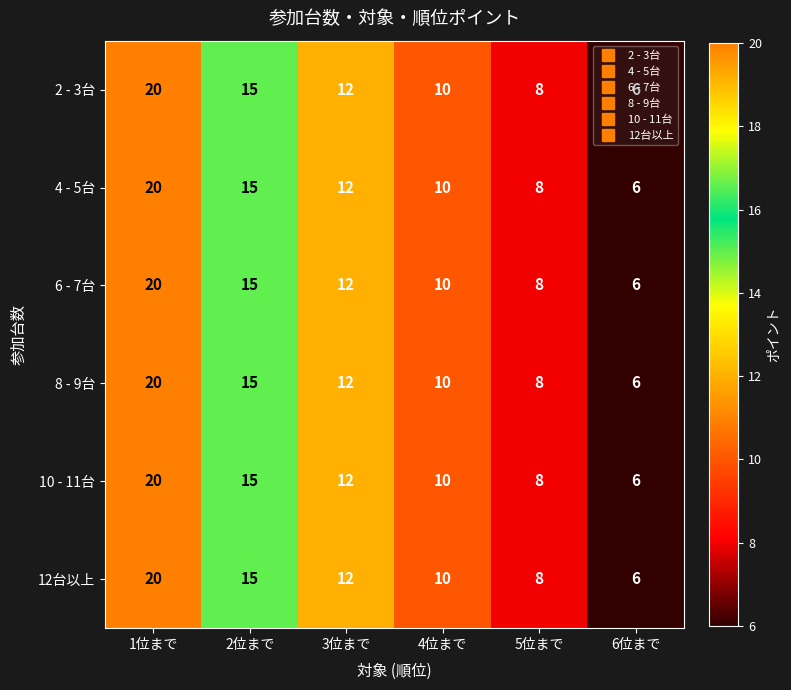

Is the value of 10 - 11台 at 4位まで greater than the value of 4 - 5台 at 1位まで?

No